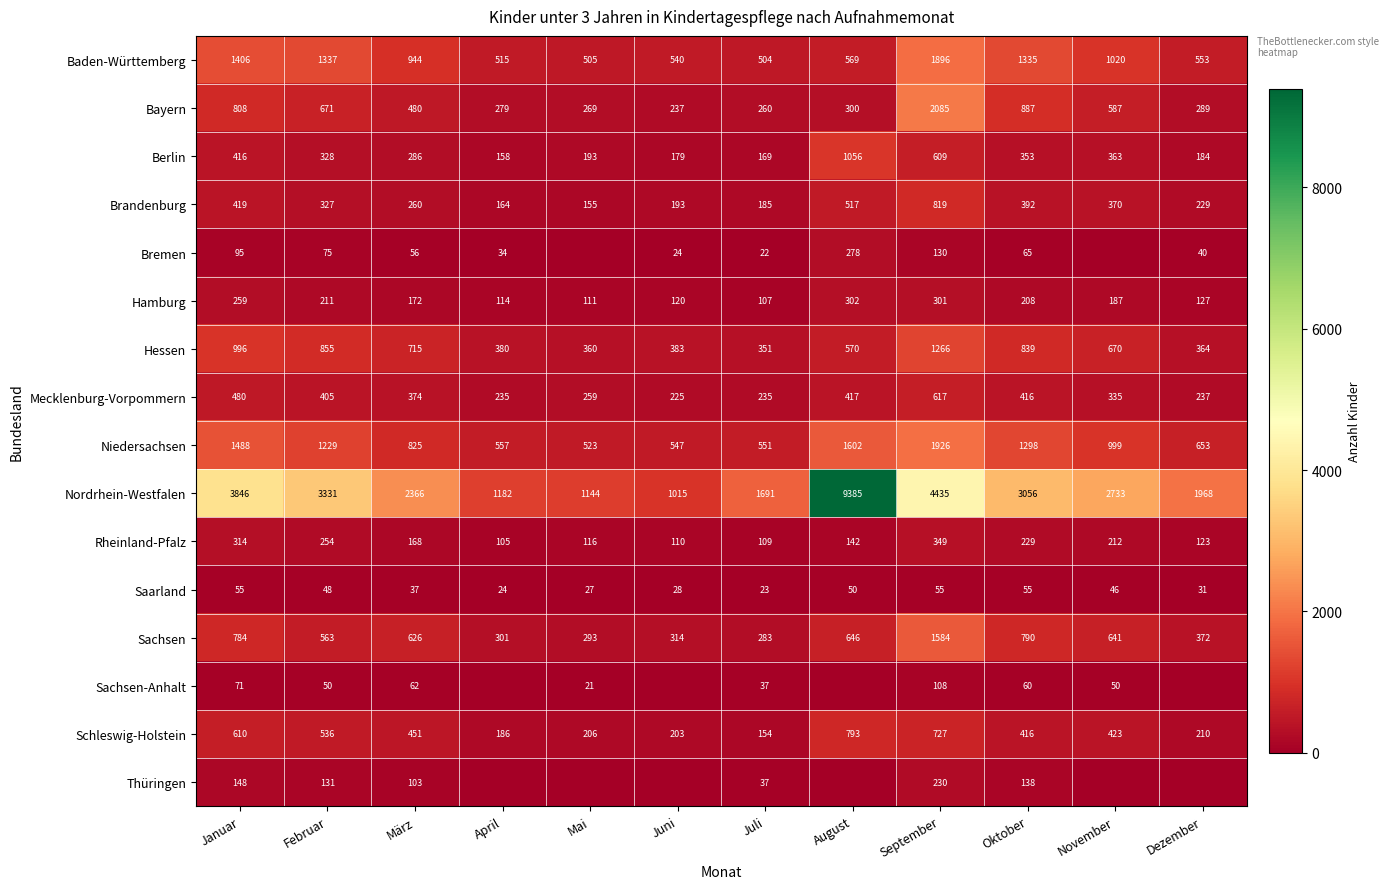

What is the difference between the highest and lowest values at September?

4380